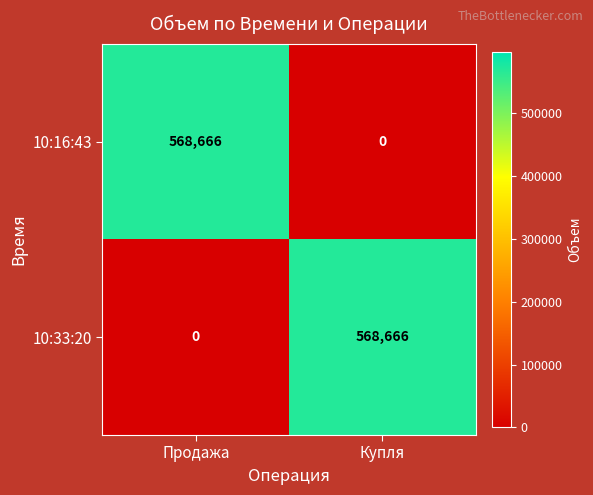

Where is 10:33:20 nearest to the value 284333?

Продажа